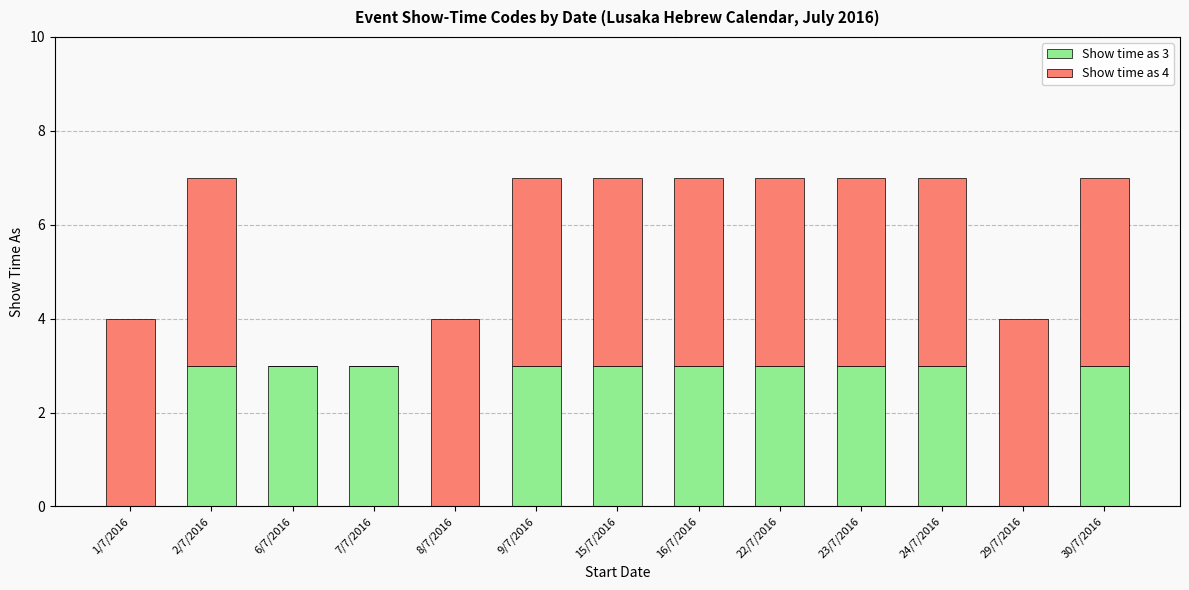

What is the total value across all series at 16/7/2016?

7